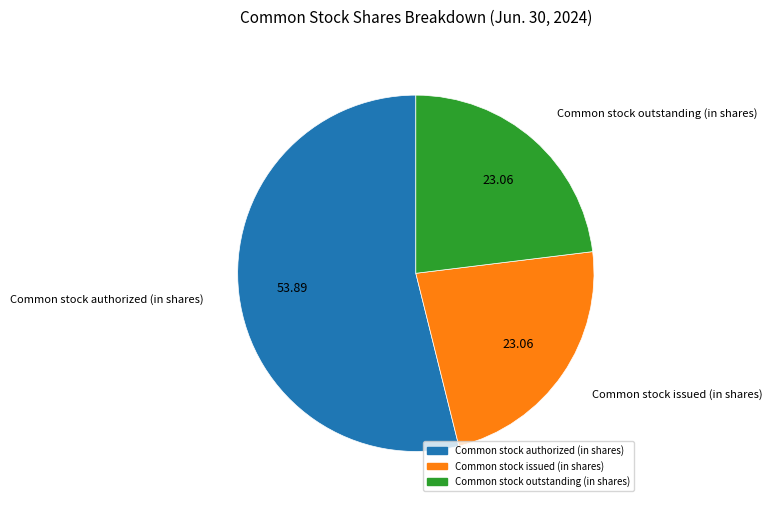

Is there a majority slice in this chart?

Yes